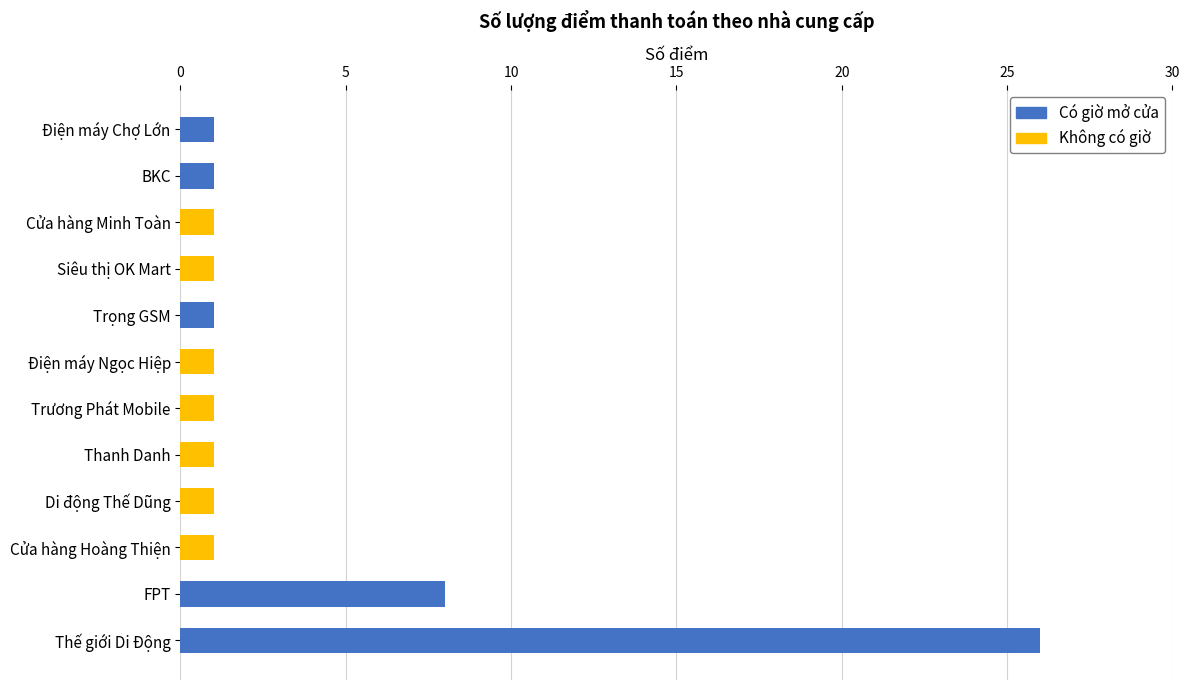

At which category is the sum across all series the highest?

Thế giới Di Động